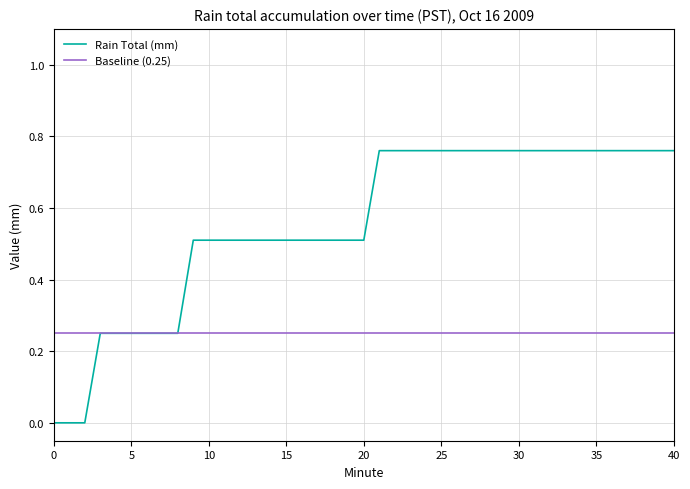

Does the chart display data point markers on the line(s)?

No